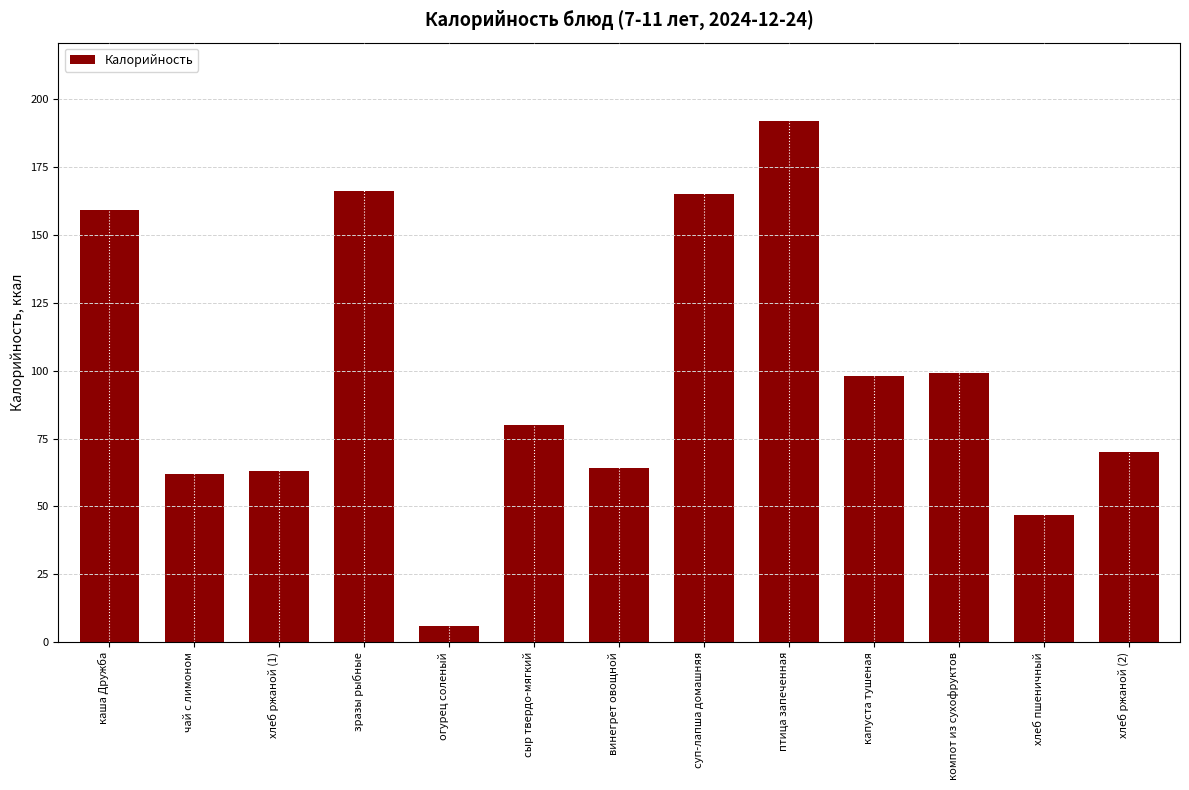

Which label corresponds to the smallest value in the chart?

огурец соленый